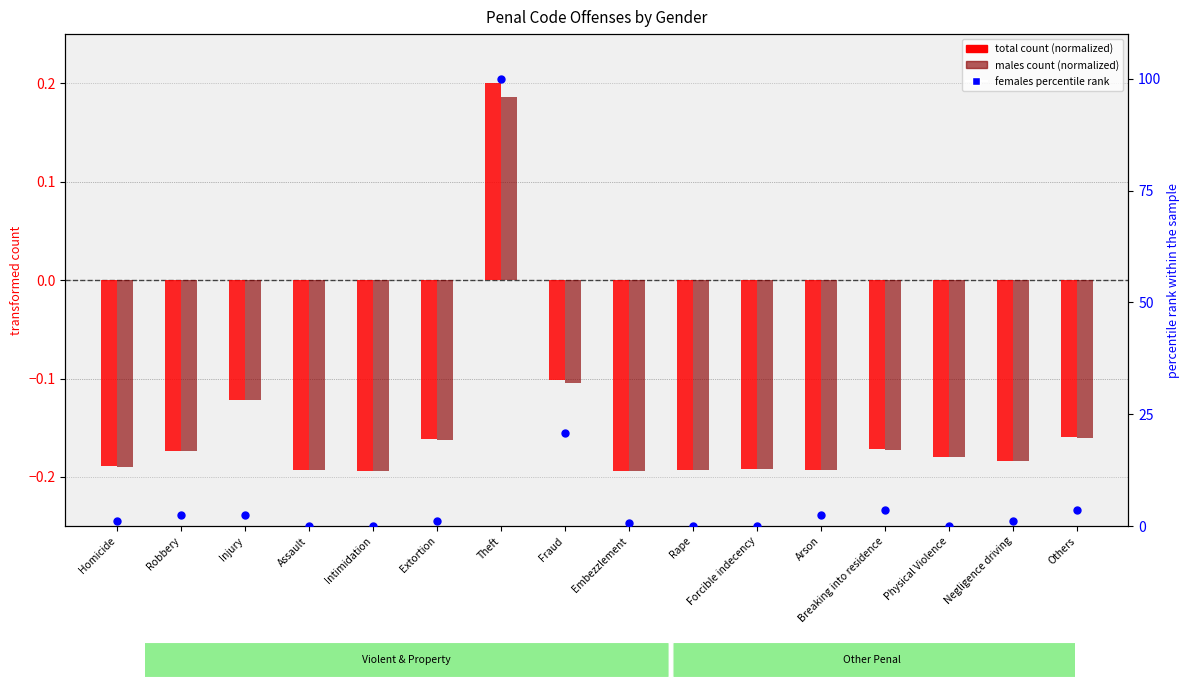

What is the total value across all series at Injury?

2.2